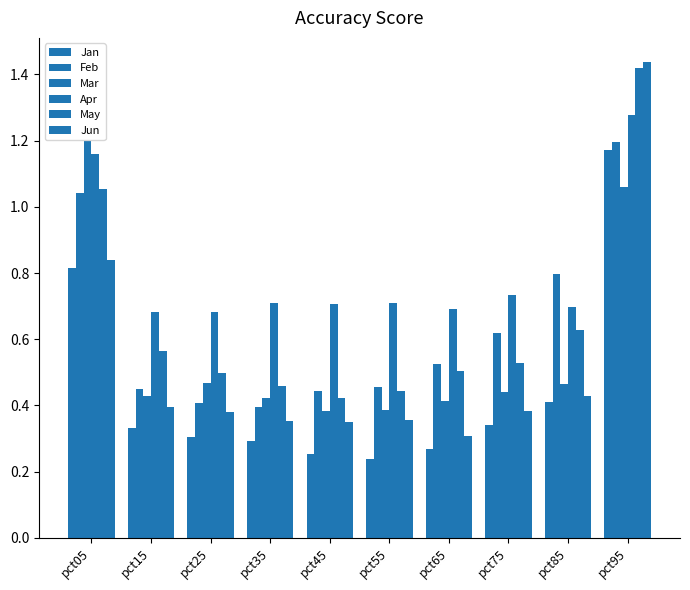

What value does the Mar series have at pct65?

0.4